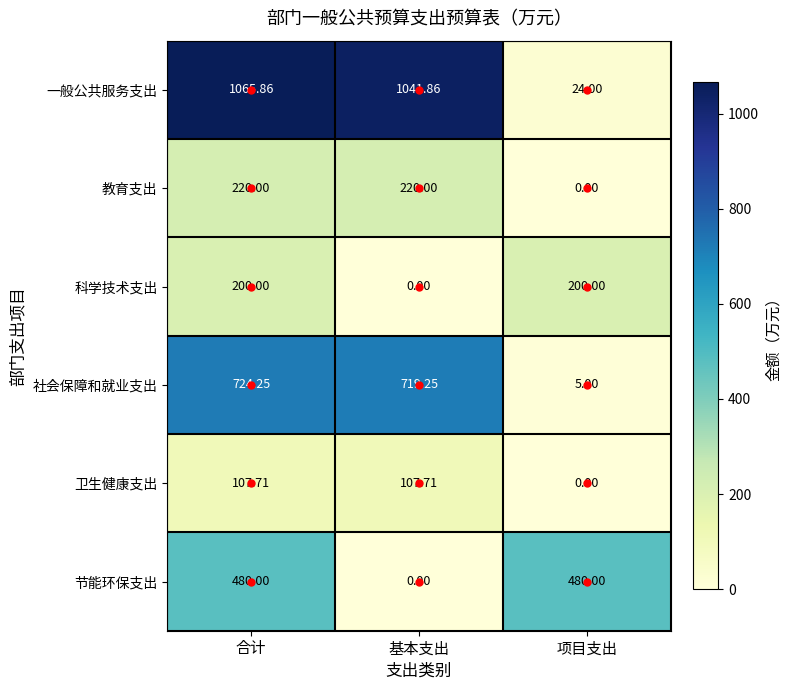

Which category has the highest value in the 社会保障和就业支出 series?

合计